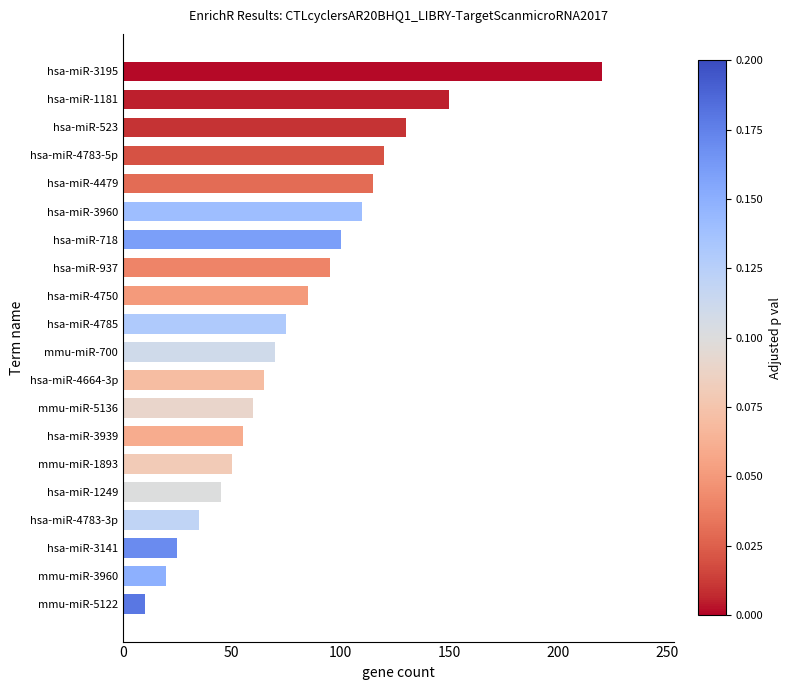

Reading bottom to top, transcribe all the data shown in this chart.

mmu-miR-5122=10	mmu-miR-3960=20	hsa-miR-3141=25	hsa-miR-4783-3p=35	hsa-miR-1249=45	mmu-miR-1893=50	hsa-miR-3939=55	mmu-miR-5136=60	hsa-miR-4664-3p=65	mmu-miR-700=70	hsa-miR-4785=75	hsa-miR-4750=85	hsa-miR-937=95	hsa-miR-718=100	hsa-miR-3960=110	hsa-miR-4479=115	hsa-miR-4783-5p=120	hsa-miR-523=130	hsa-miR-1181=150	hsa-miR-3195=220